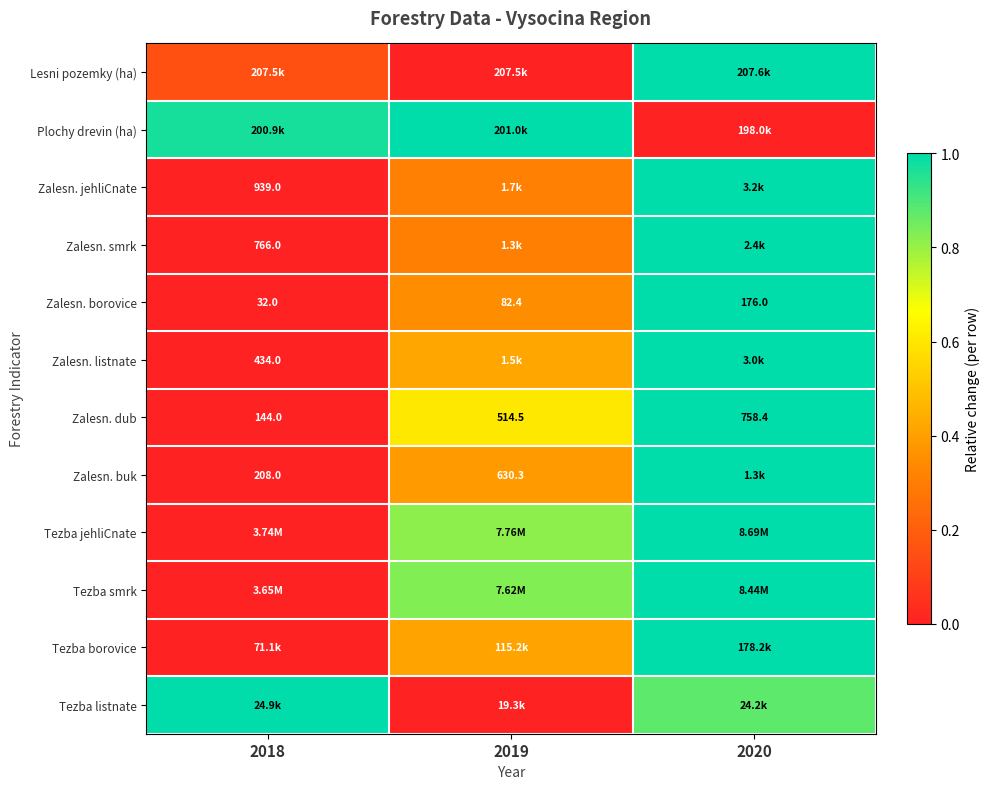

How many data points in Zalesn. borovice are above 82?

2